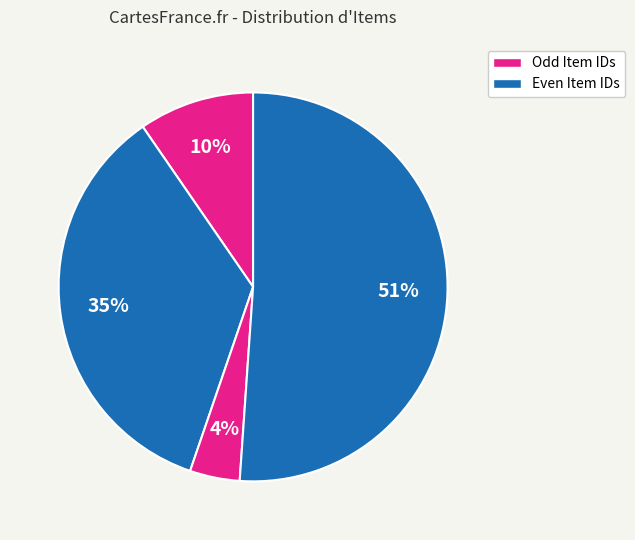

How many segments does this pie chart have?

4